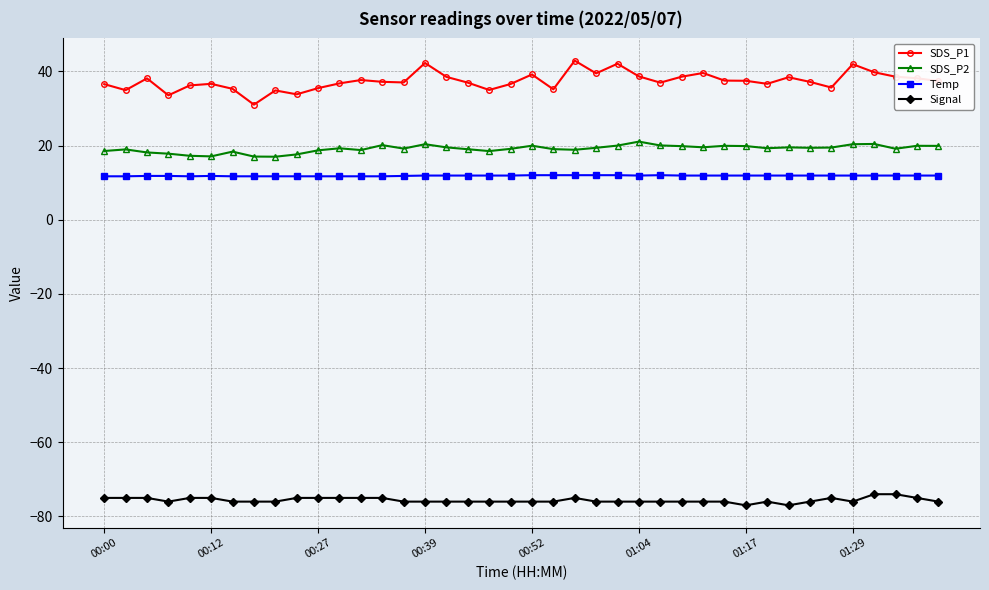

What are all the series names shown in the legend?

SDS_P1, SDS_P2, Temp, Signal